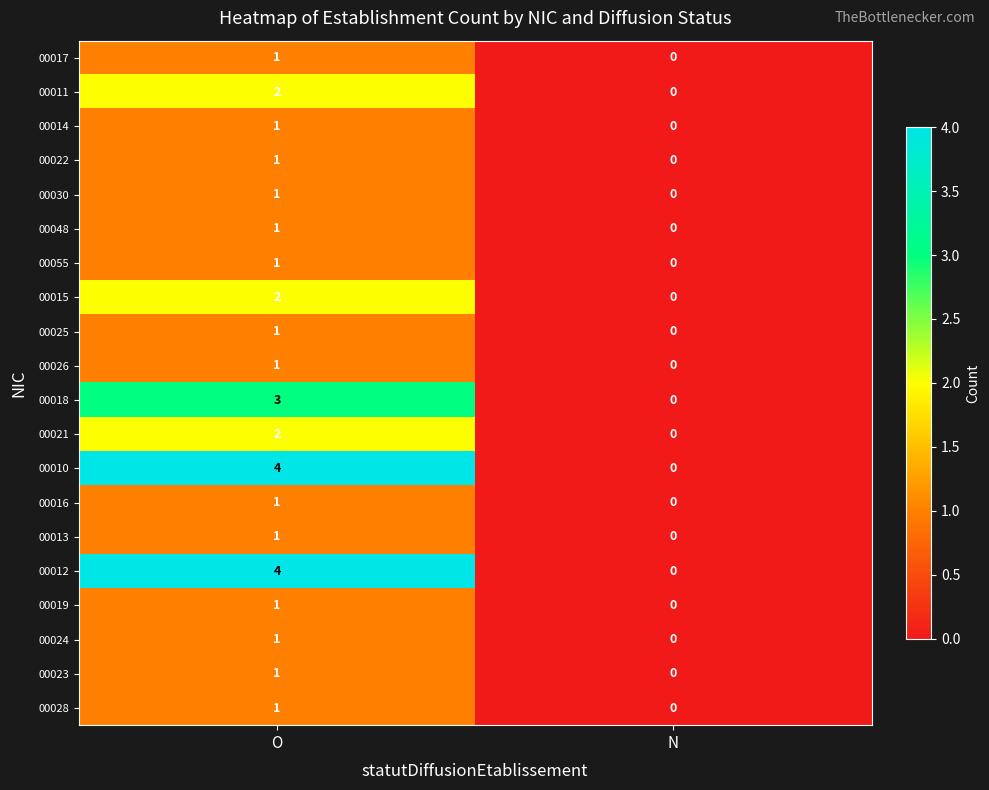

What is the sum of all 00012 values?

4